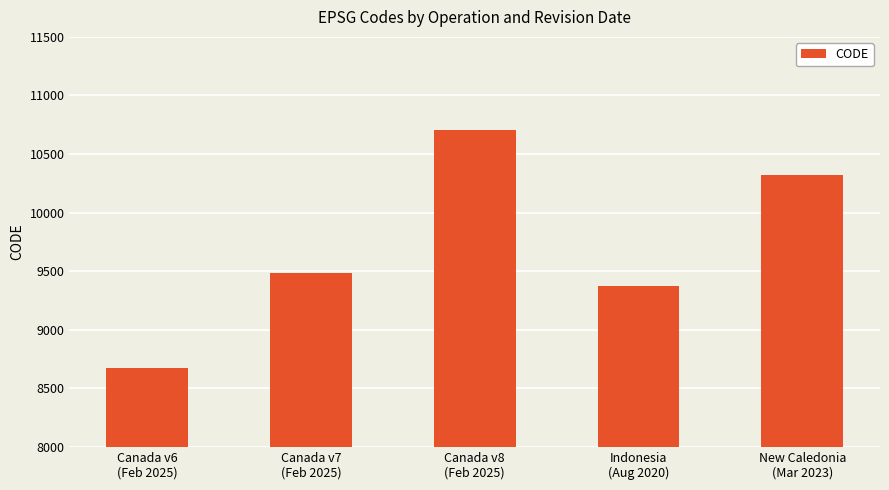

What is the difference between the maximum and minimum values?

2031